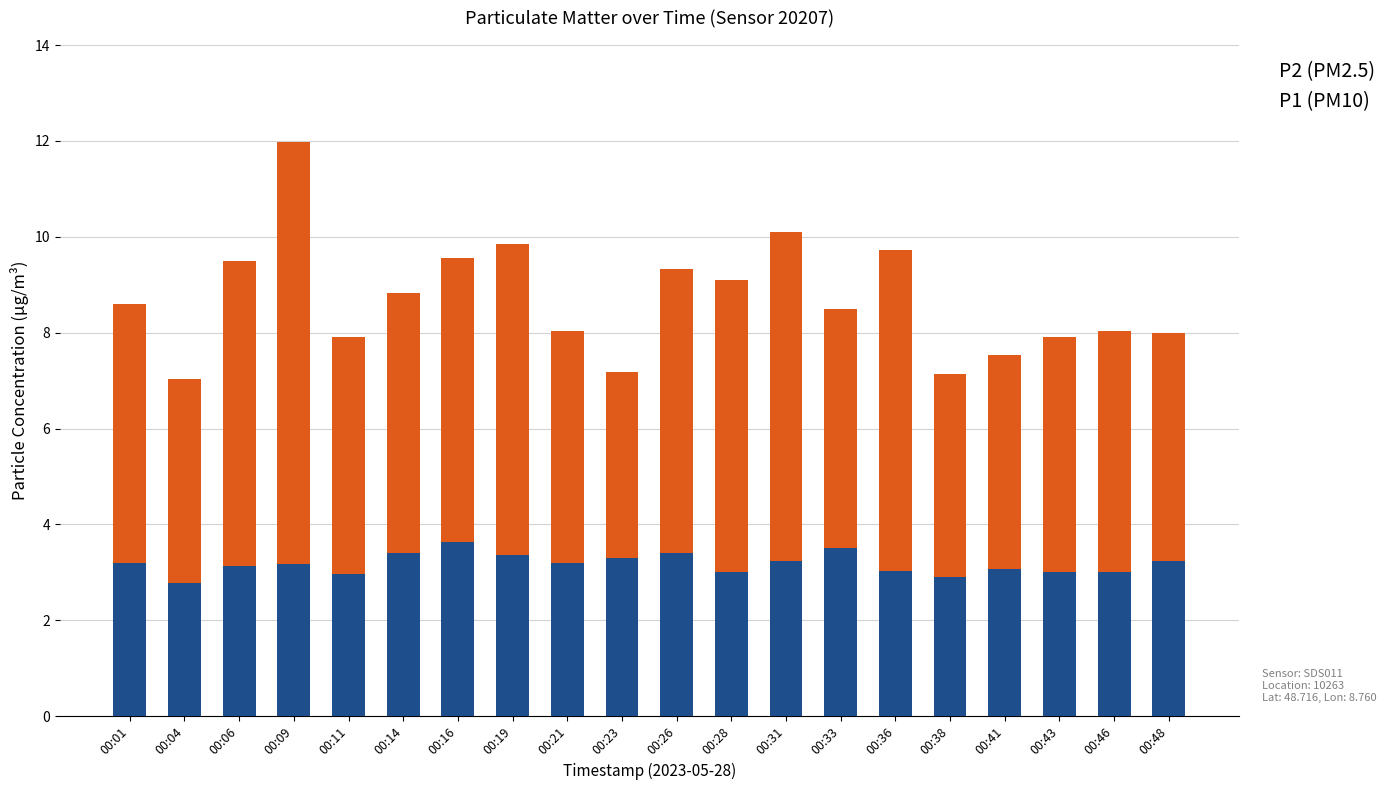

Are the bars grouped side by side (vs. stacked)?

No